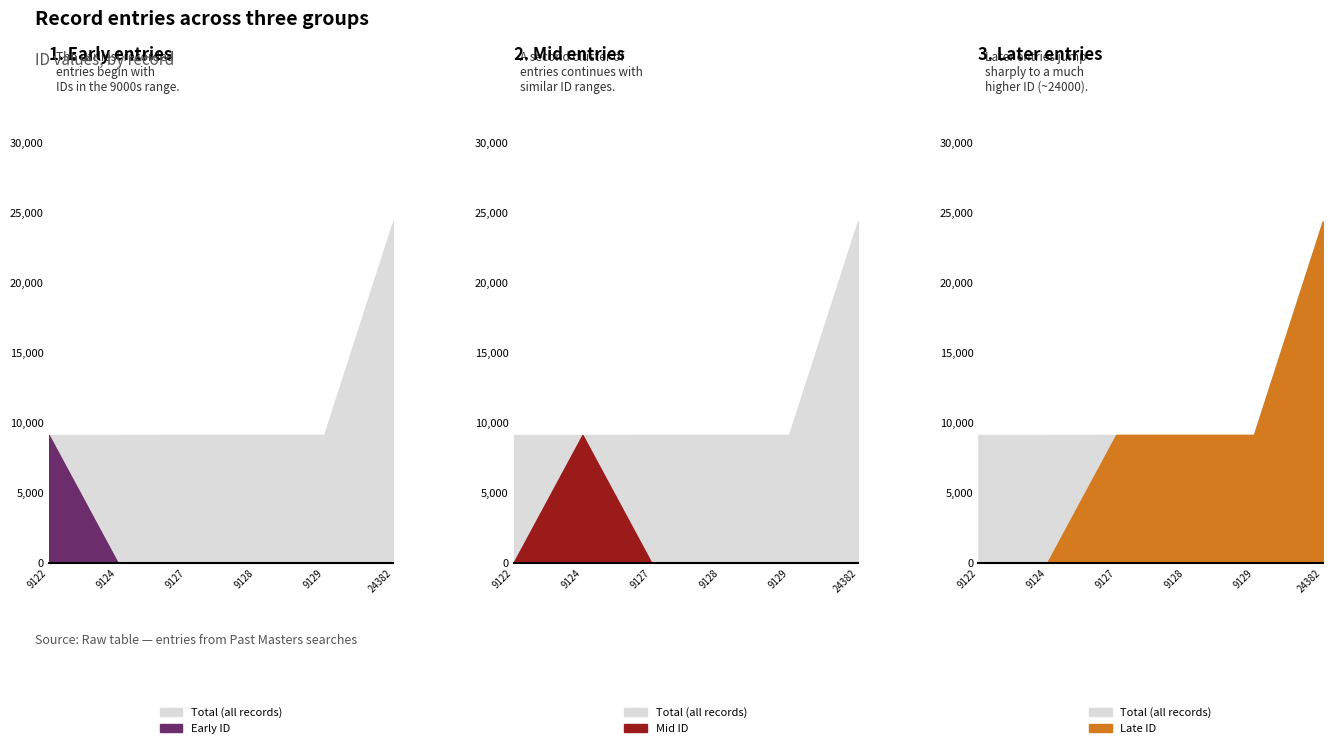

What value does the total series have at 24382, to the nearest 10?

24380